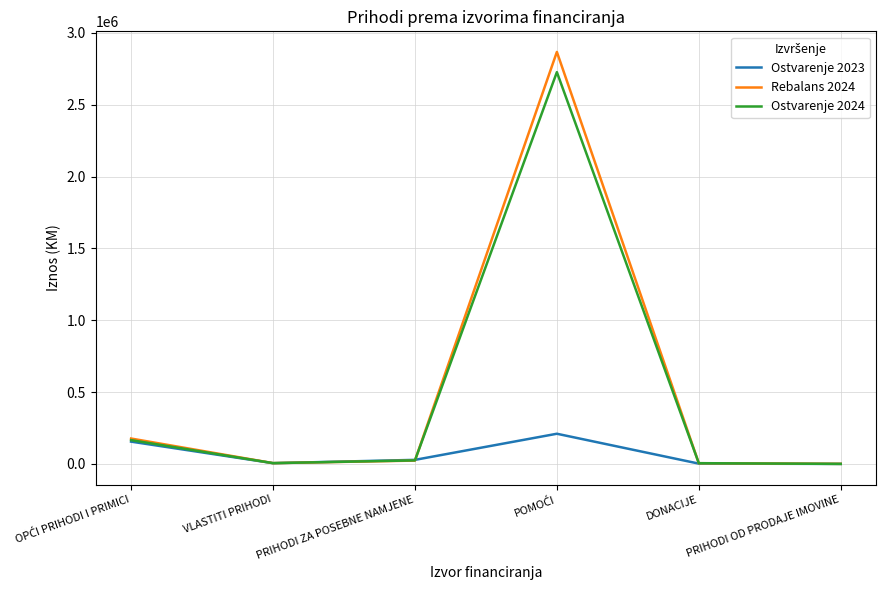

What is the difference between the maximum and minimum values in the Rebalans 2024 series?

2867340.1